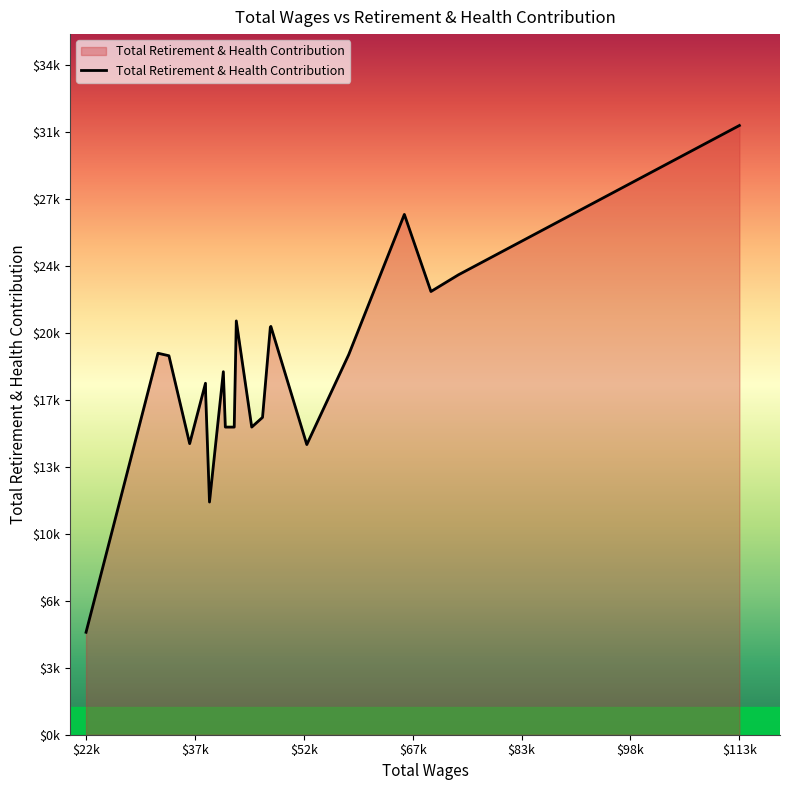

What is the greatest value displayed?

31678